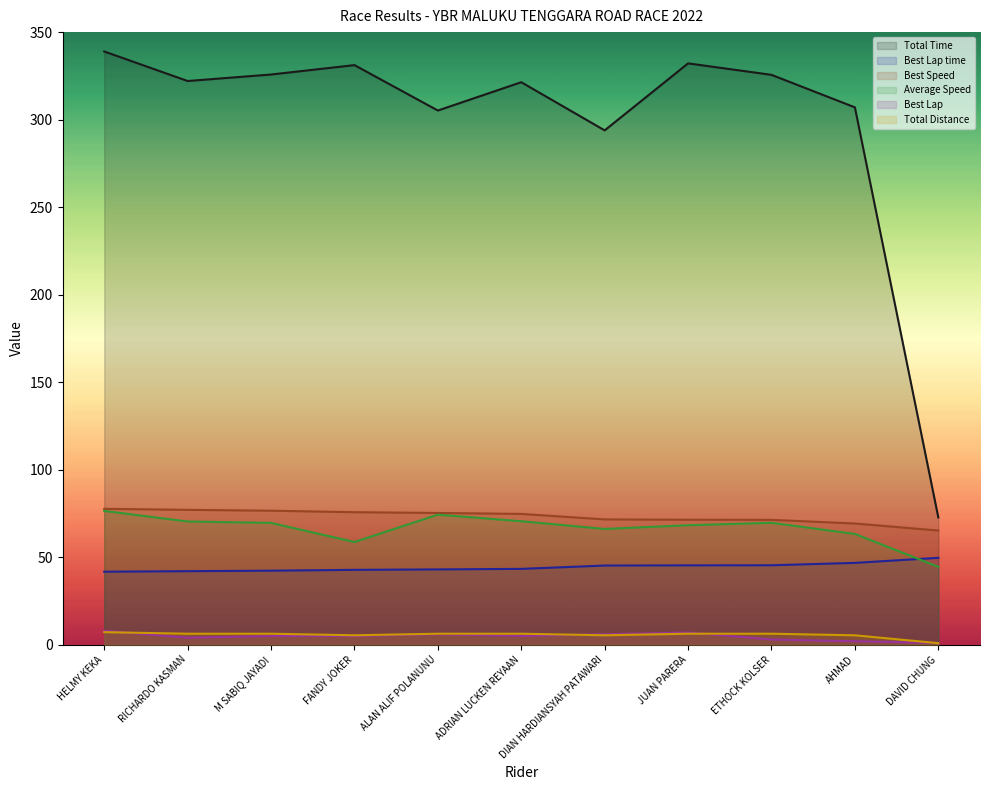

Reading left to right, what are all the values shown in this chart?

Total Time: HELMY KEKA=338.9	RICHARDO KASMAN=322.1	M SABIQ JAYADI=325.8	FANDY JOKER=331.1	ALAN ALIF POLANUNU=305.2	ADRIAN LUCKEN REYAAN=321.4	DIAN HARDIANSYAH PATAWARI=293.9	JUAN PARERA=332.1	ETHOCK KOLSER=325.6	AHMAD=307.0	DAVID CHUNG=72.8
Best Lap time: HELMY KEKA=41.7	RICHARDO KASMAN=42.0	M SABIQ JAYADI=42.3	FANDY JOKER=42.8	ALAN ALIF POLANUNU=43.0	ADRIAN LUCKEN REYAAN=43.3	DIAN HARDIANSYAH PATAWARI=45.2	JUAN PARERA=45.4	ETHOCK KOLSER=45.4	AHMAD=46.8	DAVID CHUNG=49.7
Best Speed: HELMY KEKA=77.7	RICHARDO KASMAN=77.1	M SABIQ JAYADI=76.6	FANDY JOKER=75.7	ALAN ALIF POLANUNU=75.3	ADRIAN LUCKEN REYAAN=74.7	DIAN HARDIANSYAH PATAWARI=71.6	JUAN PARERA=71.4	ETHOCK KOLSER=71.4	AHMAD=69.3	DAVID CHUNG=65.2
Average Speed: HELMY KEKA=76.5	RICHARDO KASMAN=70.4	M SABIQ JAYADI=69.6	FANDY JOKER=58.7	ALAN ALIF POLANUNU=74.3	ADRIAN LUCKEN REYAAN=70.6	DIAN HARDIANSYAH PATAWARI=66.2	JUAN PARERA=68.3	ETHOCK KOLSER=69.7	AHMAD=63.3	DAVID CHUNG=44.5
Best Lap: HELMY KEKA=8.0	RICHARDO KASMAN=4.0	M SABIQ JAYADI=5.0	FANDY JOKER=5.0	ALAN ALIF POLANUNU=6.0	ADRIAN LUCKEN REYAAN=5.0	DIAN HARDIANSYAH PATAWARI=6.0	JUAN PARERA=7.0	ETHOCK KOLSER=3.0	AHMAD=2.0	DAVID CHUNG=1.0
Total Distance: HELMY KEKA=7.2	RICHARDO KASMAN=6.3	M SABIQ JAYADI=6.3	FANDY JOKER=5.4	ALAN ALIF POLANUNU=6.3	ADRIAN LUCKEN REYAAN=6.3	DIAN HARDIANSYAH PATAWARI=5.4	JUAN PARERA=6.3	ETHOCK KOLSER=6.3	AHMAD=5.4	DAVID CHUNG=0.9